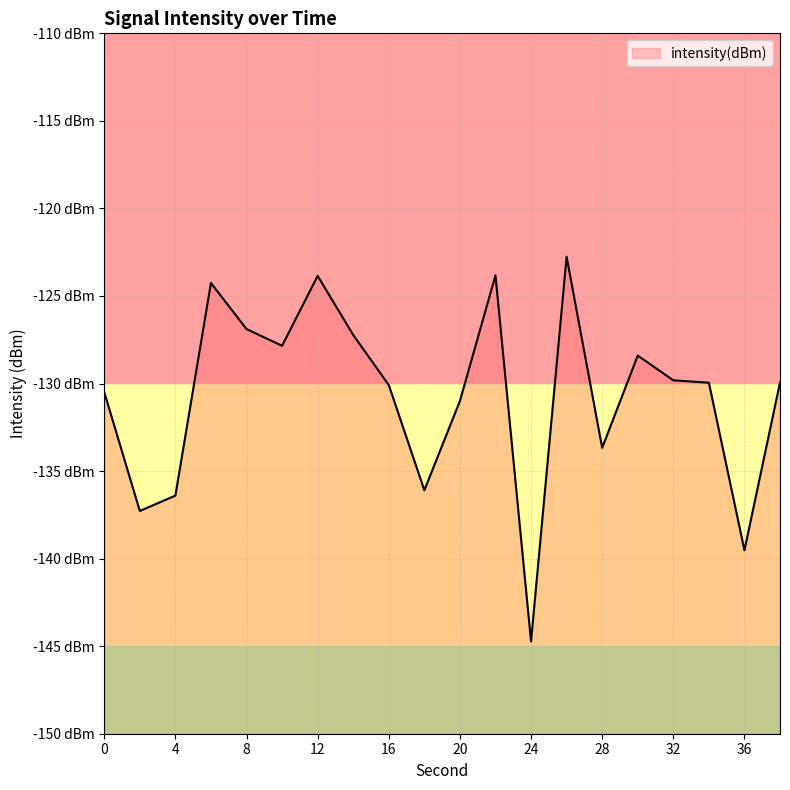

What is the maximum value shown in the chart?

-122.8